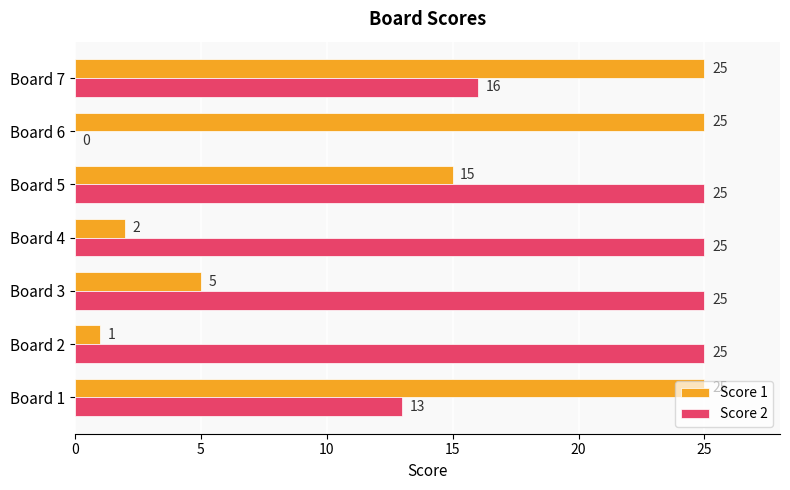

Between Board 3 and Board 5, which series saw the biggest shift?

Score 1